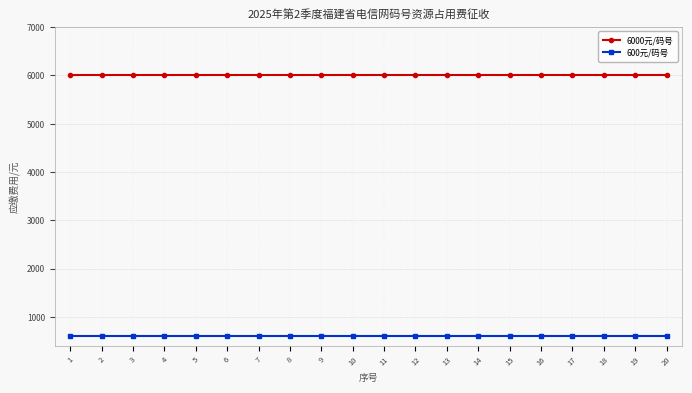

What are all the series names shown in the legend?

6000元/码号, 600元/码号